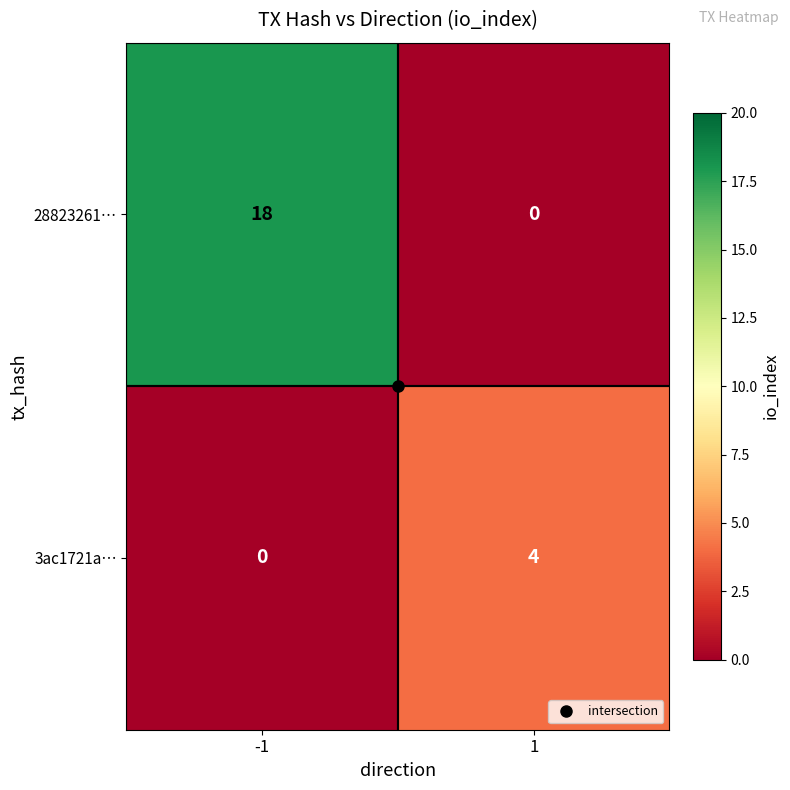

What is the difference between the 3ac1721a… values at 1 and -1?

4